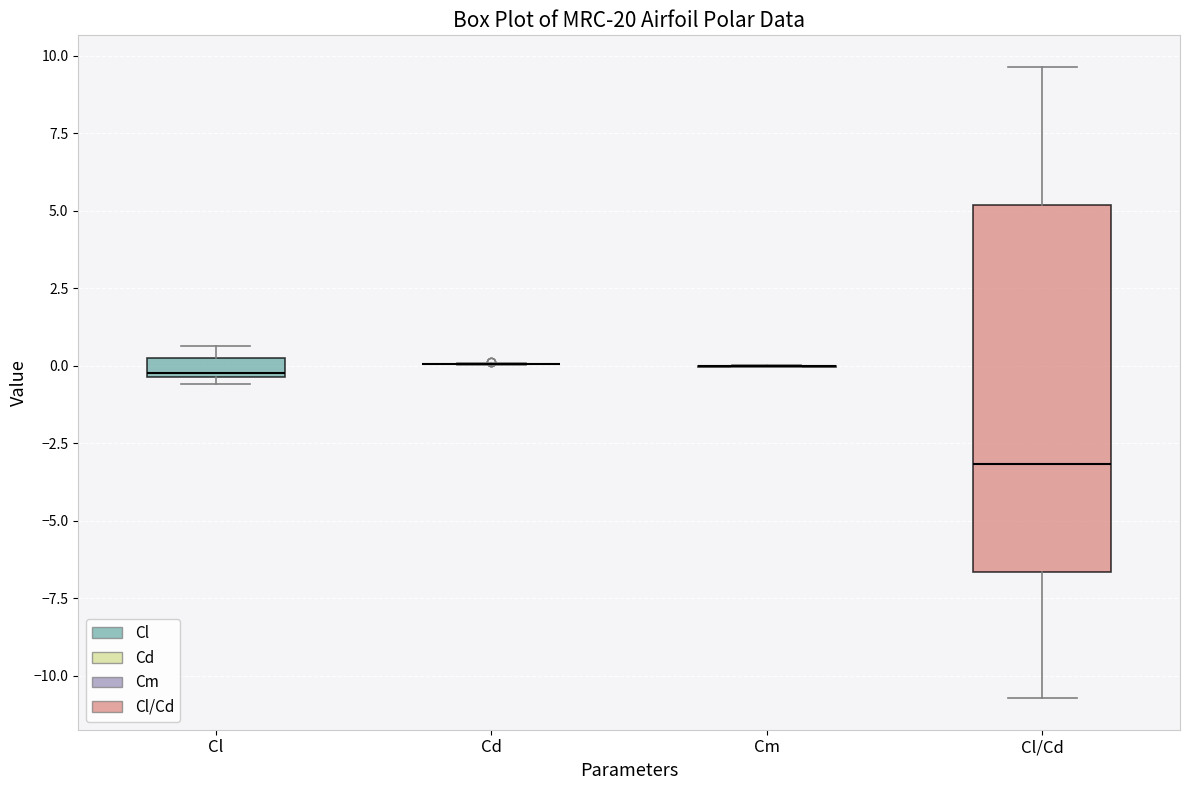

Which box is the tallest, from its lower edge to its upper edge?

Cl/Cd